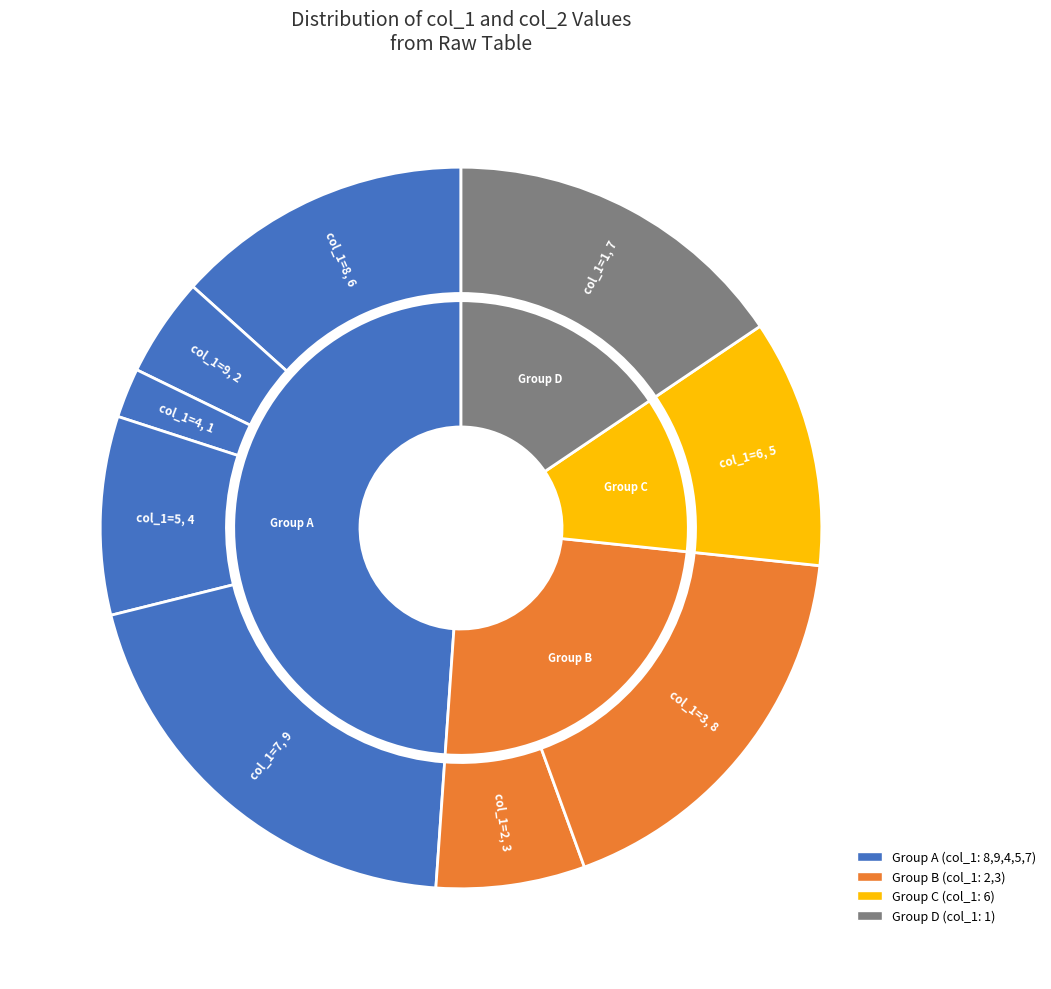

Is it true that 4 is 2% of the pie?

True